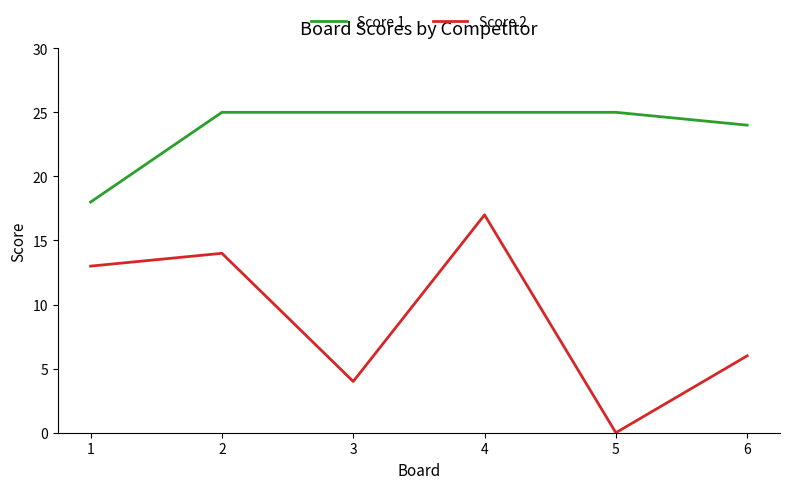

True or false: Score 2 and Score 1 intersect in this chart.

False